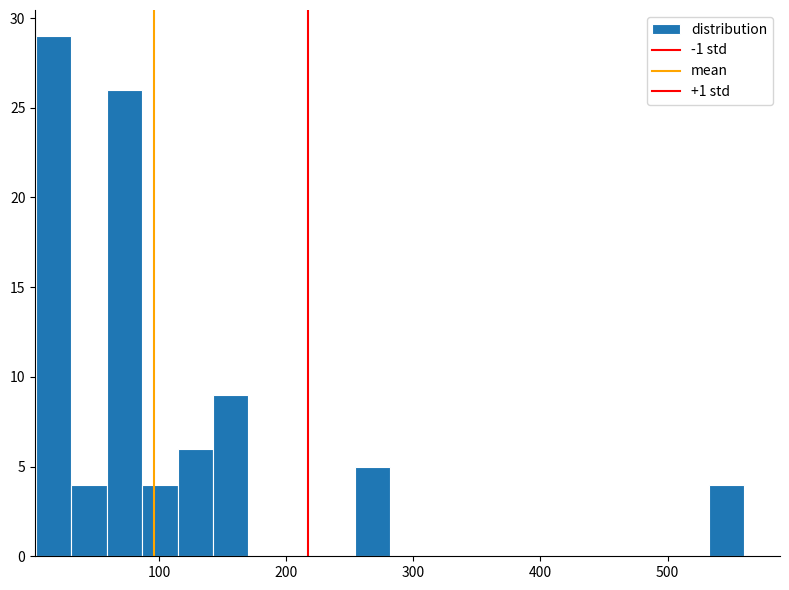

Read against the x-axis, roughly where is the centre of the tallest bar?

20